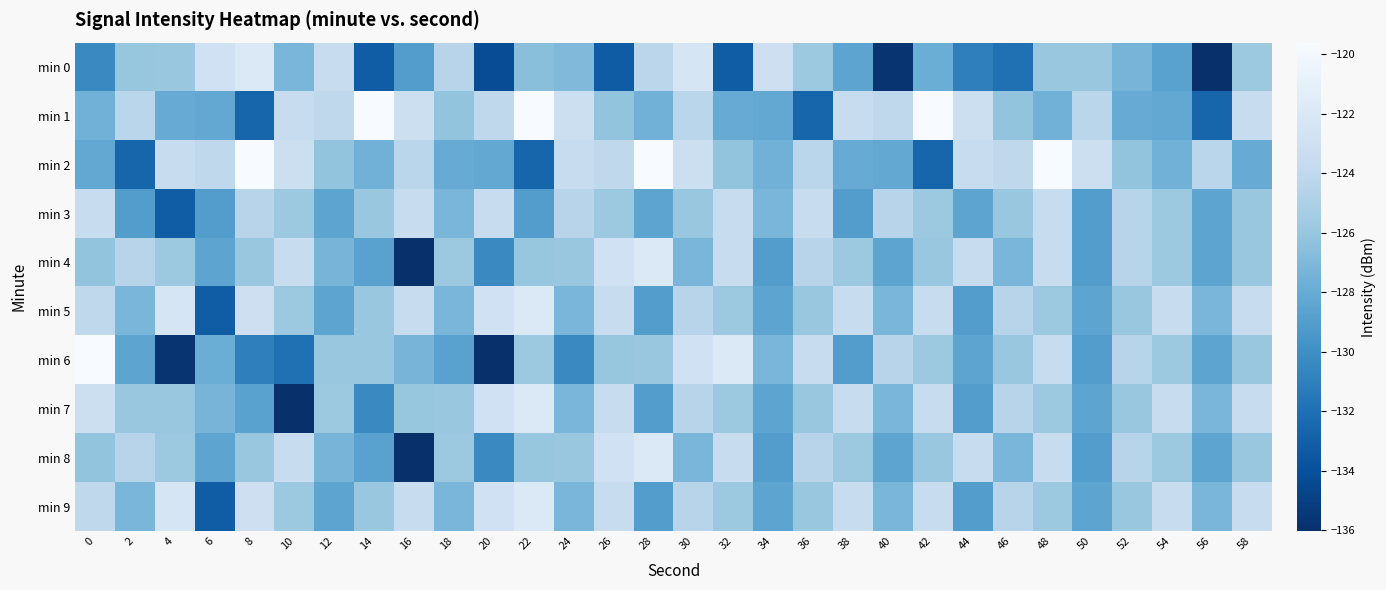

Reading right to left, transcribe all the data shown in this chart.

min 0: 58=-125.8	56=-136.0	54=-128.7	52=-127.3	50=-126.0	48=-126.0	46=-132.0	44=-131.0	42=-127.9	40=-135.7	38=-128.5	36=-125.8	34=-123.1	32=-133.2	30=-122.4	28=-124.3	26=-133.2	24=-126.9	22=-126.6	20=-134.2	18=-124.4	16=-129.0	14=-133.2	12=-123.5	10=-127.2	8=-121.9	6=-122.9	4=-126.0	2=-126.1	0=-130.4
min 1: 58=-123.5	56=-132.6	54=-128.2	52=-127.9	50=-124.3	48=-127.5	46=-126.2	44=-123.1	42=-119.6	40=-124.1	38=-123.5	36=-132.6	34=-128.2	32=-127.9	30=-124.3	28=-127.5	26=-126.2	24=-123.1	22=-119.6	20=-124.1	18=-126.2	16=-123.1	14=-119.6	12=-124.1	10=-123.5	8=-132.6	6=-128.2	4=-127.9	2=-124.3	0=-127.5
min 2: 58=-127.9	56=-124.3	54=-127.5	52=-126.2	50=-123.1	48=-119.6	46=-124.1	44=-123.5	42=-132.6	40=-128.2	38=-127.9	36=-124.3	34=-127.5	32=-126.2	30=-123.1	28=-119.6	26=-124.1	24=-123.5	22=-132.6	20=-128.2	18=-127.9	16=-124.3	14=-127.5	12=-126.2	10=-123.1	8=-119.6	6=-124.1	4=-123.5	2=-132.6	0=-128.2
min 3: 58=-126.0	56=-128.5	54=-125.8	52=-124.4	50=-129.0	48=-123.5	46=-126.0	44=-128.5	42=-125.8	40=-124.4	38=-129.0	36=-123.5	34=-127.2	32=-123.5	30=-126.0	28=-128.5	26=-125.8	24=-124.4	22=-129.0	20=-123.5	18=-127.2	16=-123.5	14=-126.0	12=-128.5	10=-125.8	8=-124.4	6=-129.0	4=-133.2	2=-129.0	0=-123.5
min 4: 58=-126.0	56=-128.5	54=-125.8	52=-124.4	50=-129.0	48=-123.5	46=-127.2	44=-123.5	42=-126.0	40=-128.5	38=-125.8	36=-124.4	34=-129.0	32=-123.5	30=-127.2	28=-121.9	26=-122.9	24=-126.0	22=-126.1	20=-130.4	18=-125.8	16=-136.0	14=-128.7	12=-127.3	10=-123.5	8=-126.0	6=-128.5	4=-125.8	2=-124.4	0=-126.2
min 5: 58=-123.5	56=-127.2	54=-123.5	52=-126.0	50=-128.5	48=-125.8	46=-124.4	44=-129.0	42=-123.5	40=-127.2	38=-123.5	36=-126.0	34=-128.5	32=-125.8	30=-124.4	28=-129.0	26=-123.5	24=-127.2	22=-121.9	20=-122.9	18=-127.2	16=-123.5	14=-126.0	12=-128.5	10=-125.8	8=-123.1	6=-133.2	4=-122.4	2=-127.2	0=-124.1
min 6: 58=-126.0	56=-128.5	54=-125.8	52=-124.4	50=-129.0	48=-123.5	46=-126.0	44=-128.5	42=-125.8	40=-124.4	38=-129.0	36=-123.5	34=-127.2	32=-121.9	30=-122.9	28=-126.0	26=-126.1	24=-130.4	22=-125.8	20=-136.0	18=-128.7	16=-127.3	14=-126.0	12=-126.0	10=-132.0	8=-131.0	6=-127.9	4=-135.7	2=-128.5	0=-119.6
min 7: 58=-123.5	56=-127.2	54=-123.5	52=-126.0	50=-128.5	48=-125.8	46=-124.4	44=-129.0	42=-123.5	40=-127.2	38=-123.5	36=-126.0	34=-128.5	32=-125.8	30=-124.4	28=-129.0	26=-123.5	24=-127.2	22=-121.9	20=-122.9	18=-126.0	16=-126.1	14=-130.4	12=-125.8	10=-136.0	8=-128.7	6=-127.3	4=-126.0	2=-126.0	0=-123.1
min 8: 58=-126.0	56=-128.5	54=-125.8	52=-124.4	50=-129.0	48=-123.5	46=-127.2	44=-123.5	42=-126.0	40=-128.5	38=-125.8	36=-124.4	34=-129.0	32=-123.5	30=-127.2	28=-121.9	26=-122.9	24=-126.0	22=-126.1	20=-130.4	18=-125.8	16=-136.0	14=-128.7	12=-127.3	10=-123.5	8=-126.0	6=-128.5	4=-125.8	2=-124.4	0=-126.2
min 9: 58=-123.5	56=-127.2	54=-123.5	52=-126.0	50=-128.5	48=-125.8	46=-124.4	44=-129.0	42=-123.5	40=-127.2	38=-123.5	36=-126.0	34=-128.5	32=-125.8	30=-124.4	28=-129.0	26=-123.5	24=-127.2	22=-121.9	20=-122.9	18=-127.2	16=-123.5	14=-126.0	12=-128.5	10=-125.8	8=-123.1	6=-133.2	4=-122.4	2=-127.2	0=-124.1